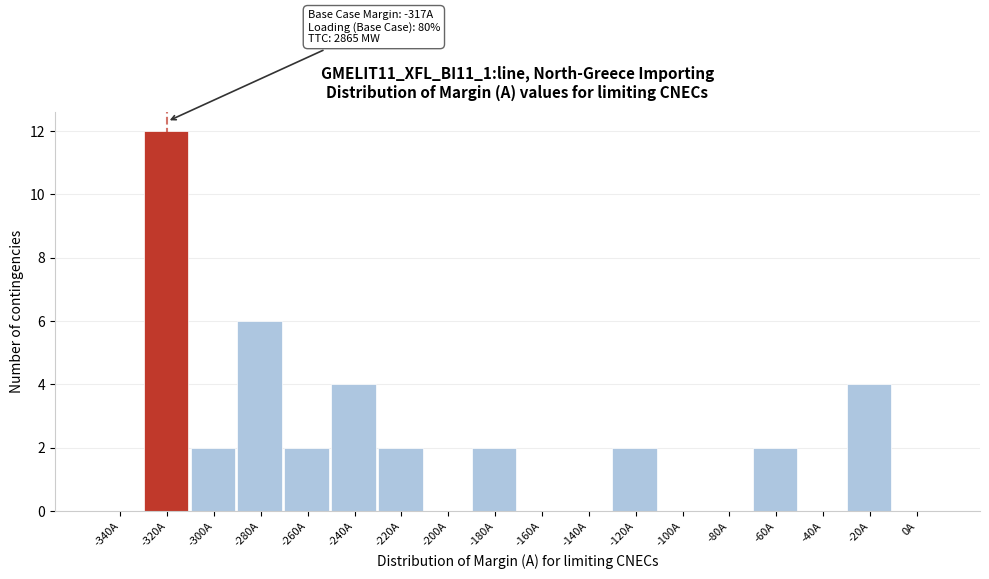

Reading left to right, transcribe all the data shown in this chart.

-340A=0	-320A=12	-300A=2	-280A=6	-260A=2	-240A=4	-220A=2	-200A=0	-180A=2	-160A=0	-140A=0	-120A=2	-100A=0	-80A=0	-60A=2	-40A=0	-20A=4	0A=0